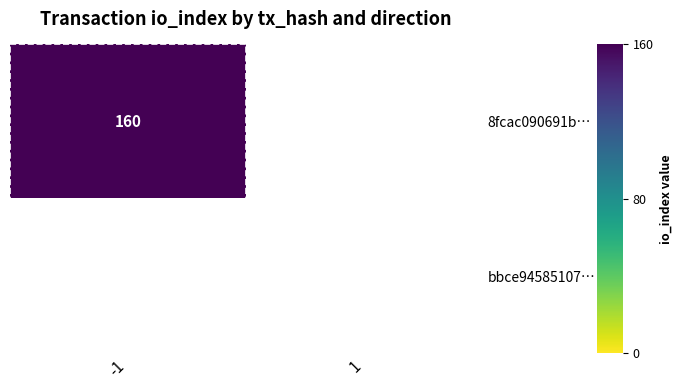

What is the average value of the 8fcac090691bf3237e026129dbfb22e2e860572 series?

80